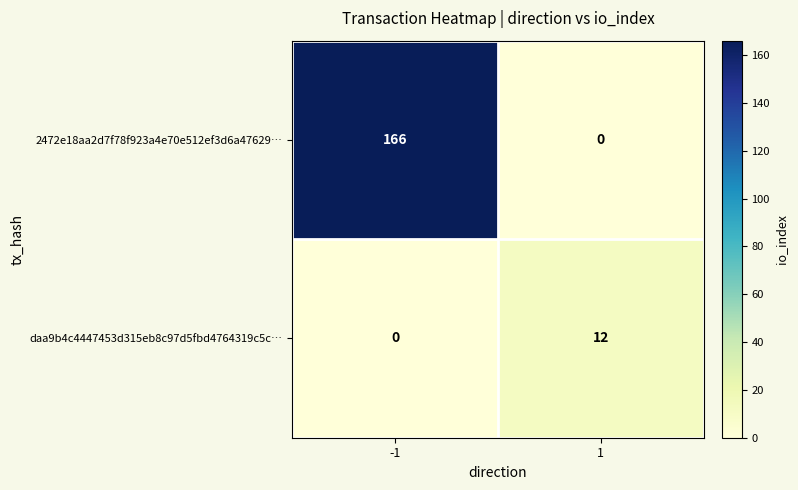

What is the spread (max minus min) of values at -1?

166